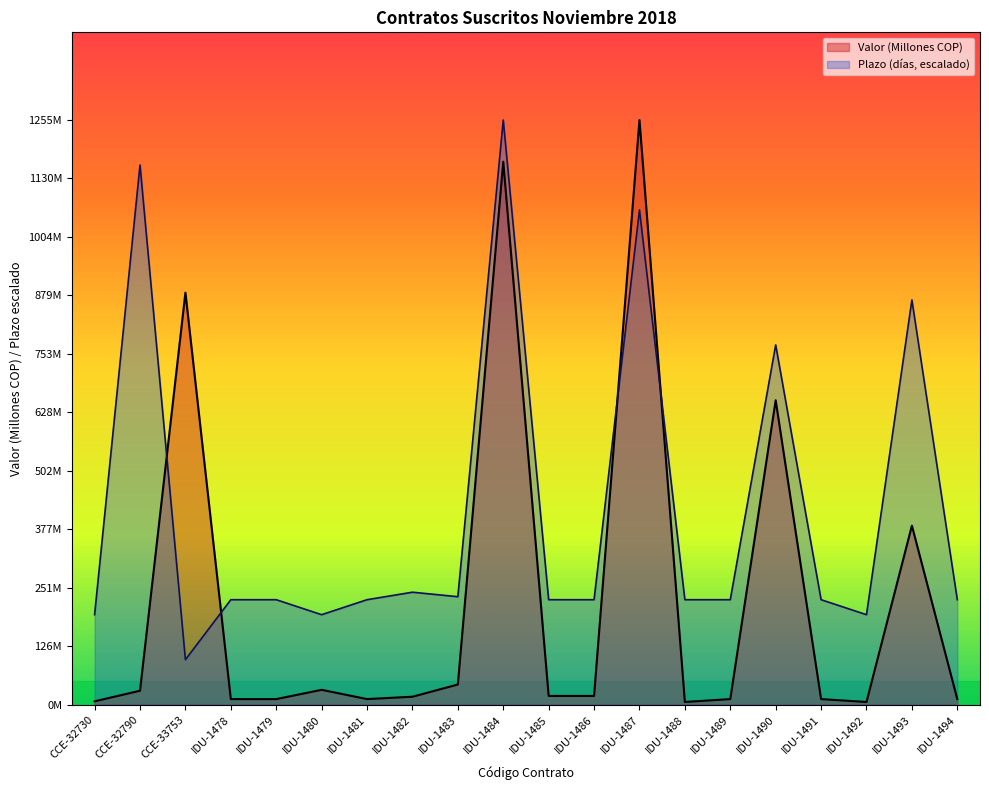

Between IDU-1482 and CCE-33753, which is larger?

CCE-33753